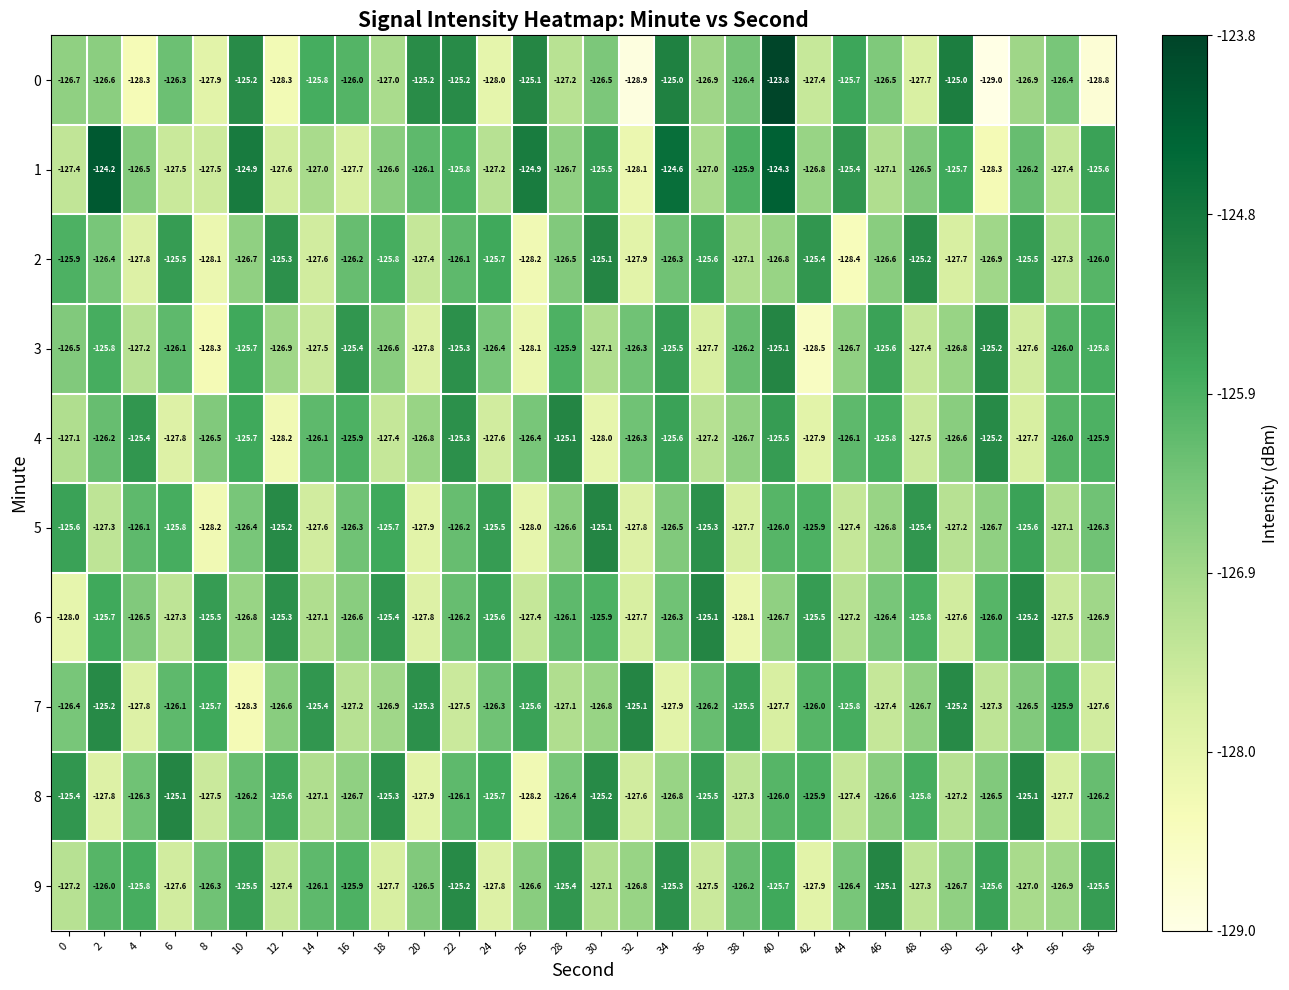

What is the smallest value displayed?

-129.0